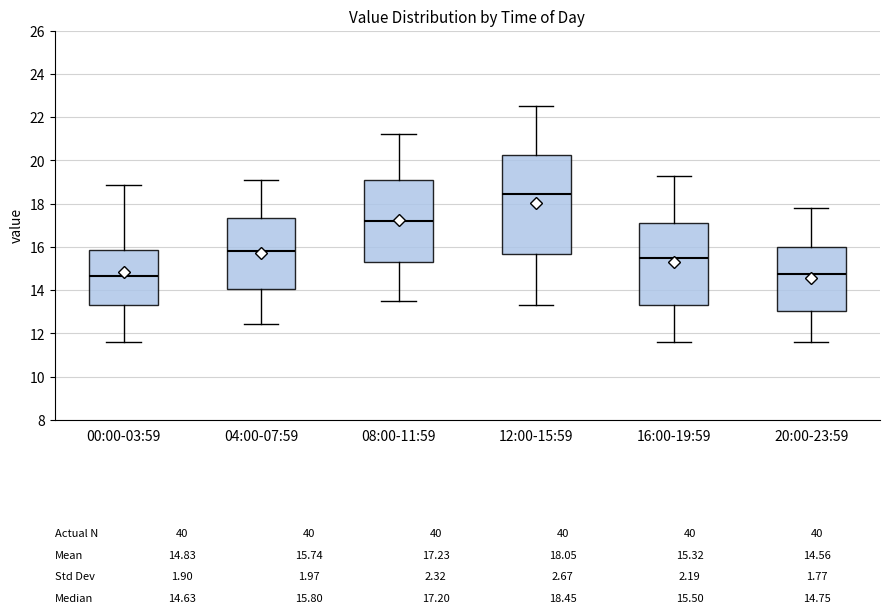

Comparing the boxes themselves (not the whiskers), which one is the tallest?

12:00-15:59